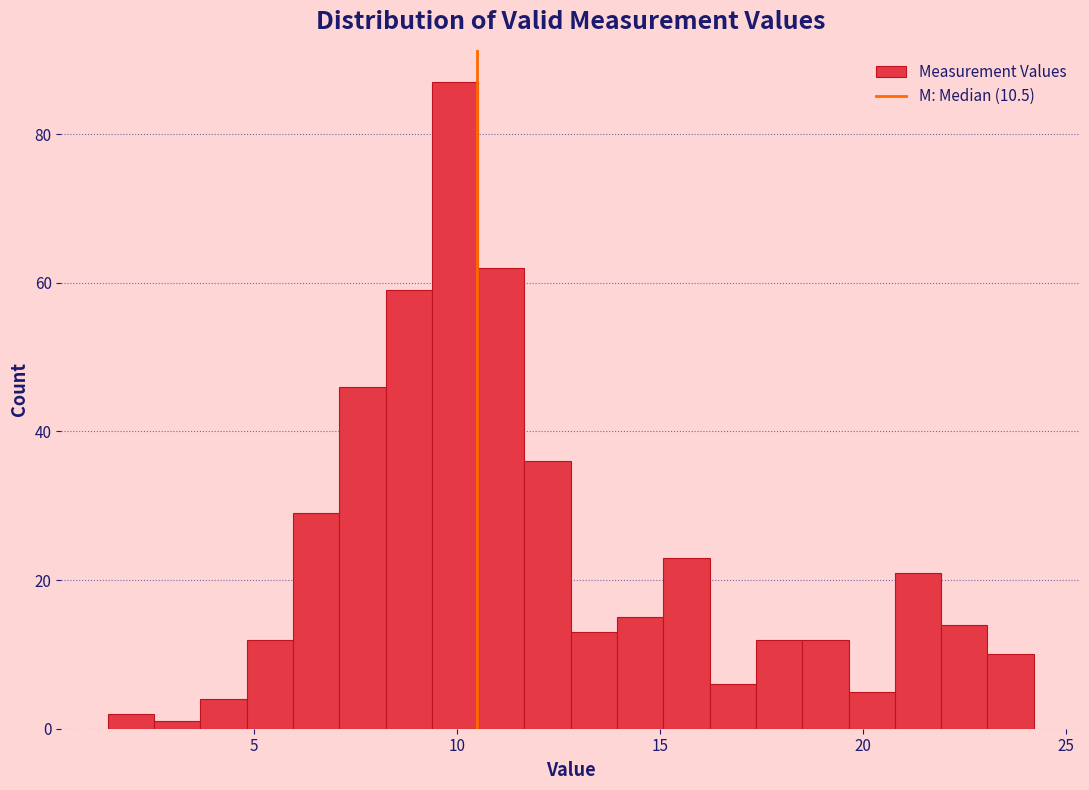

Around what value on the x-axis is the tallest bar? Give the approximate position of its centre, as read against the axis.

10.0